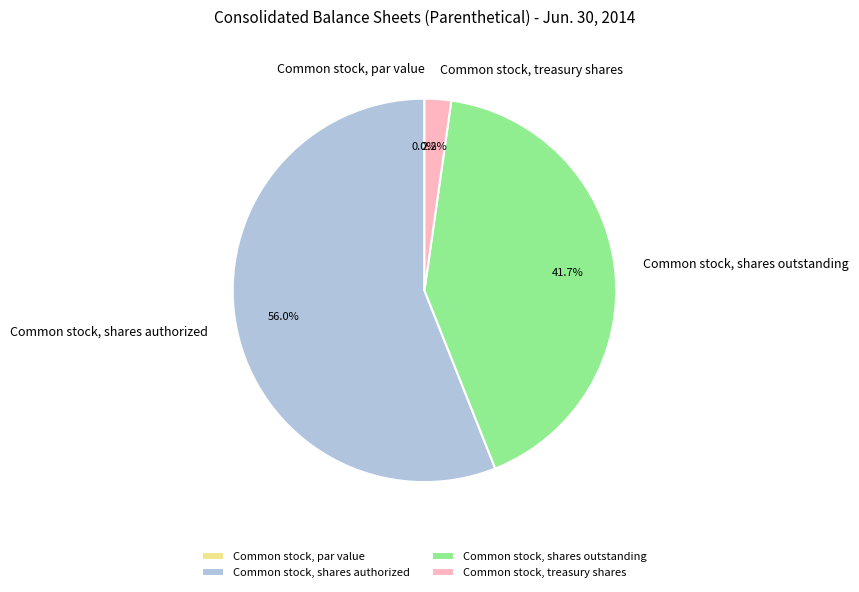

The Common stock, shares outstanding slice represents 42% of the pie. True or false?

True